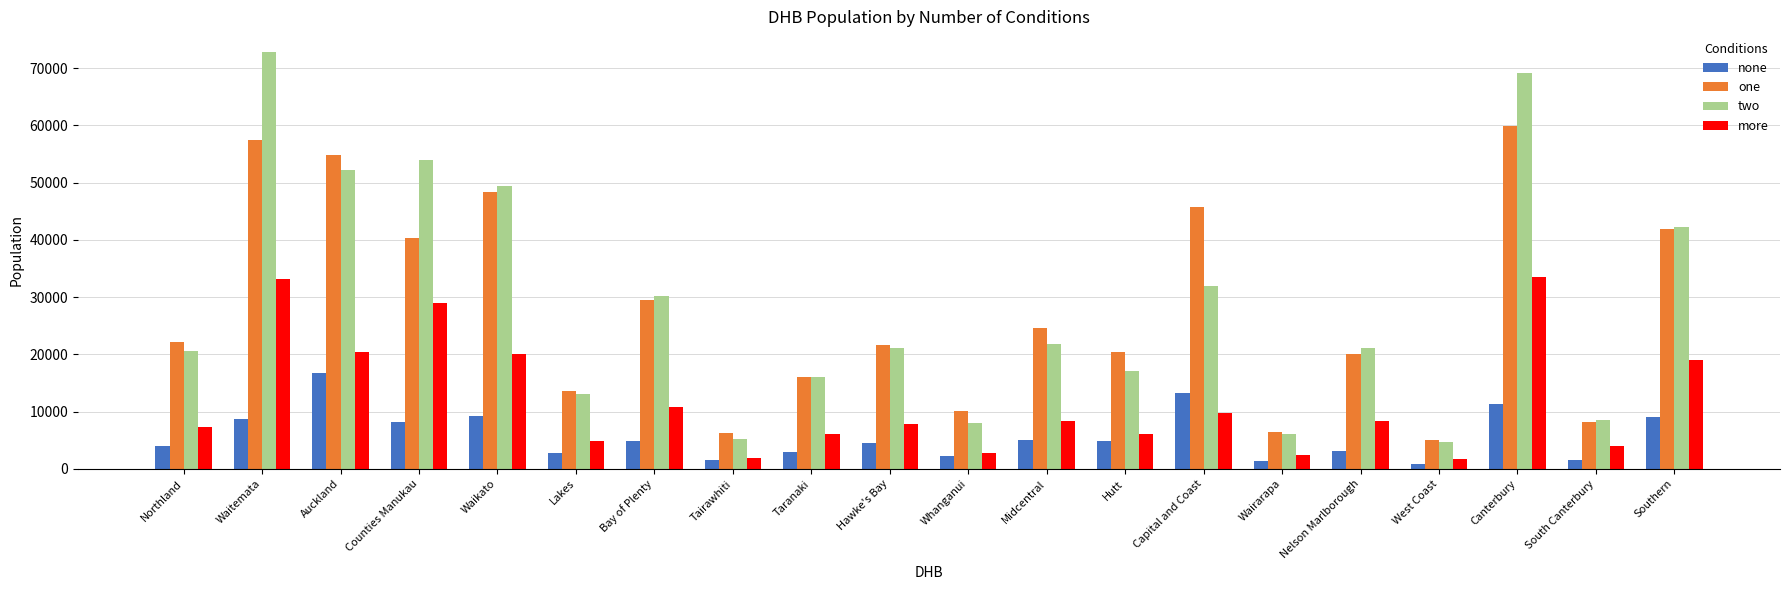

Rank the series by their maximum value, from highest to lowest.

two, one, more, none